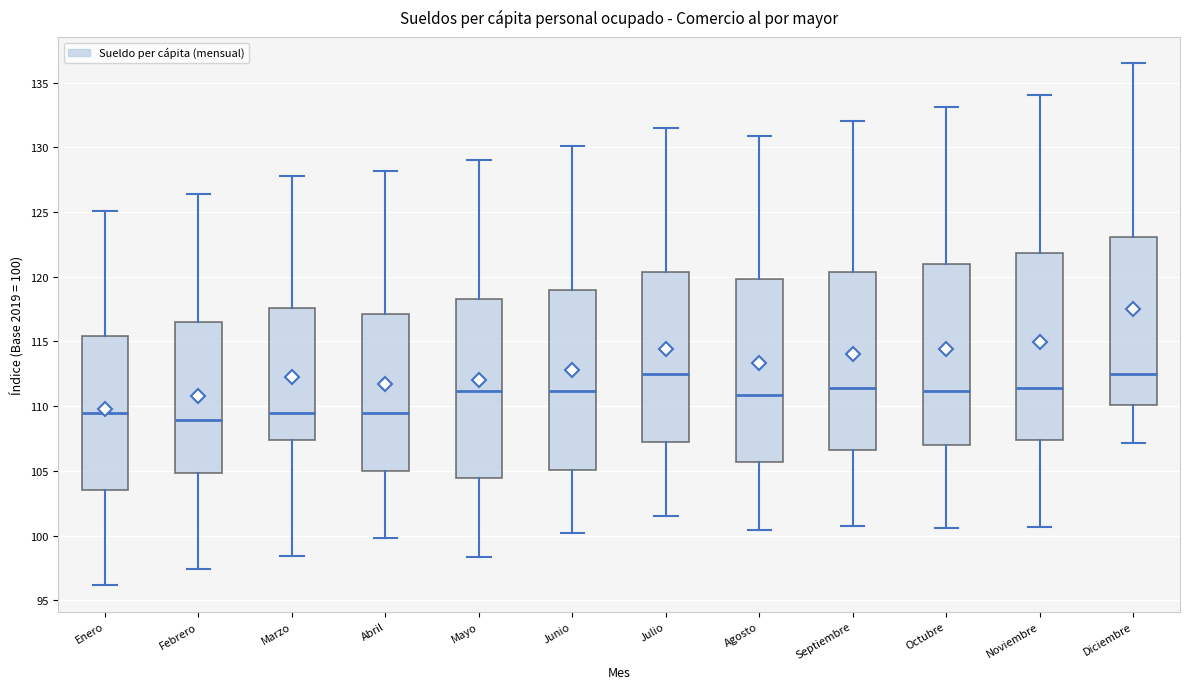

Reading left to right, transcribe this box plot: for each box, give where its median line is, the range the box spans, and where its two whiskers end, as read against the y-axis. The values are not printed on the chart, so give them approximately, as read against the axis.

Enero: median 109.5, box 103.5 to 115.5, whiskers 96.0 to 125.0
Febrero: median 109.0, box 105.0 to 116.5, whiskers 97.5 to 126.5
Marzo: median 109.5, box 107.5 to 117.5, whiskers 98.5 to 128.0
Abril: median 109.5, box 105.0 to 117.0, whiskers 100.0 to 128.0
Mayo: median 111.0, box 104.5 to 118.5, whiskers 98.5 to 129.0
Junio: median 111.0, box 105.0 to 119.0, whiskers 100.0 to 130.0
Julio: median 112.5, box 107.0 to 120.5, whiskers 101.5 to 131.5
Agosto: median 111.0, box 105.5 to 120.0, whiskers 100.5 to 131.0
Septiembre: median 111.5, box 106.5 to 120.5, whiskers 100.5 to 132.0
Octubre: median 111.0, box 107.0 to 121.0, whiskers 100.5 to 133.0
Noviembre: median 111.5, box 107.5 to 122.0, whiskers 100.5 to 134.0
Diciembre: median 112.5, box 110.0 to 123.0, whiskers 107.0 to 136.5